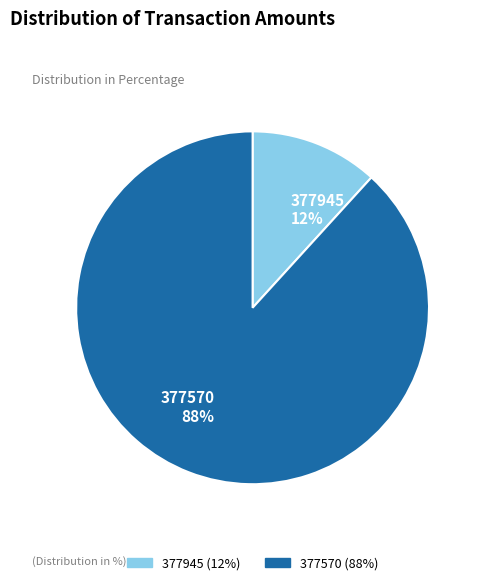

Rank the categories by value from highest to lowest.

377570, 377945